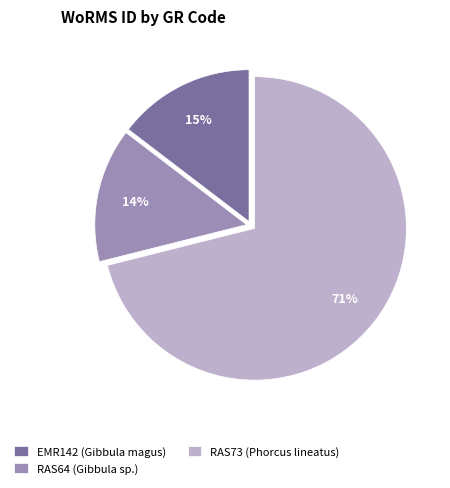

To the nearest percent, what is the average slice percentage?

33%